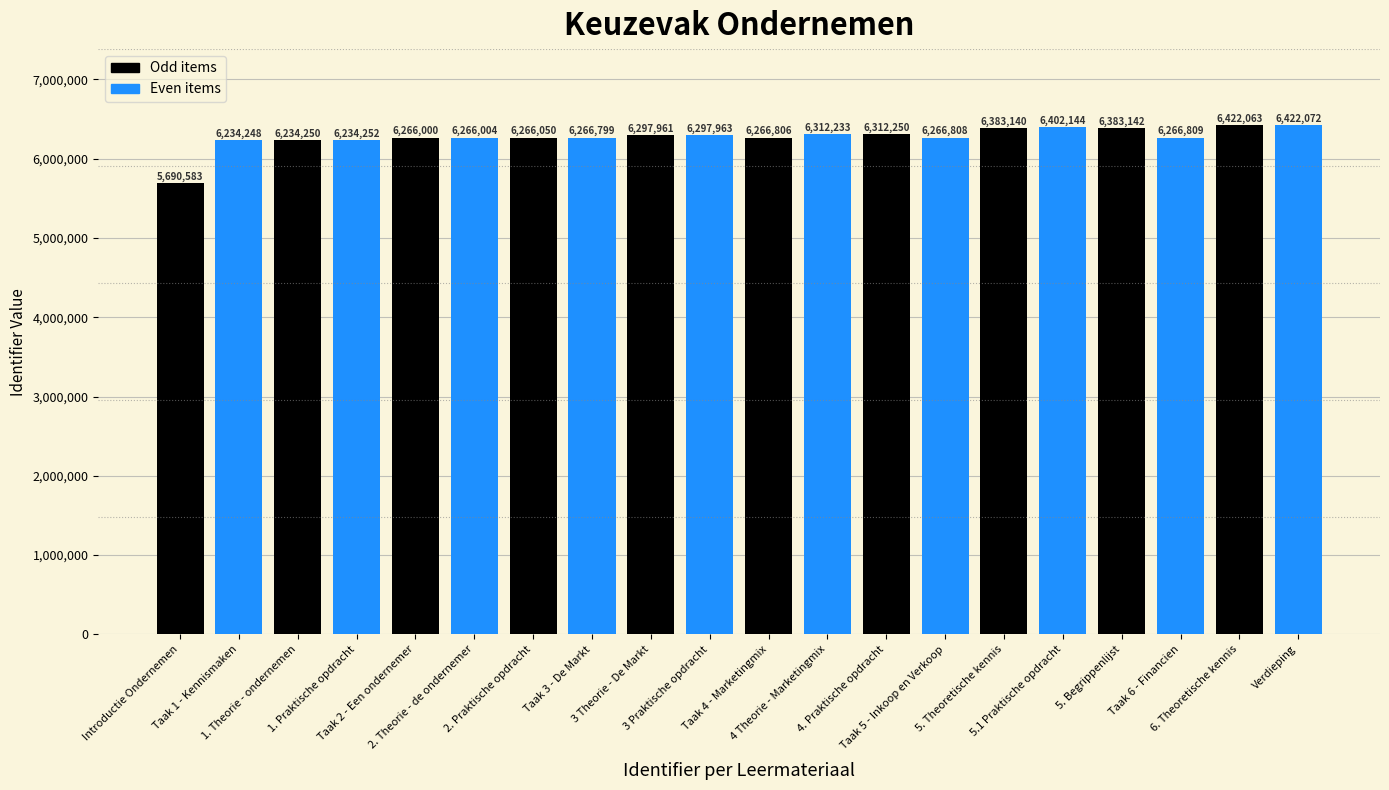

Which series has the largest range (max minus min)?

Odd items